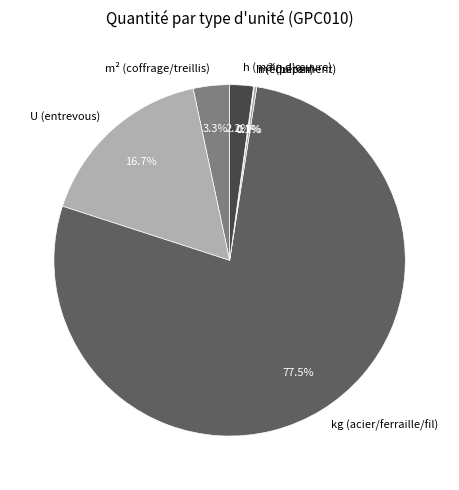

Is there a majority slice in this chart?

Yes